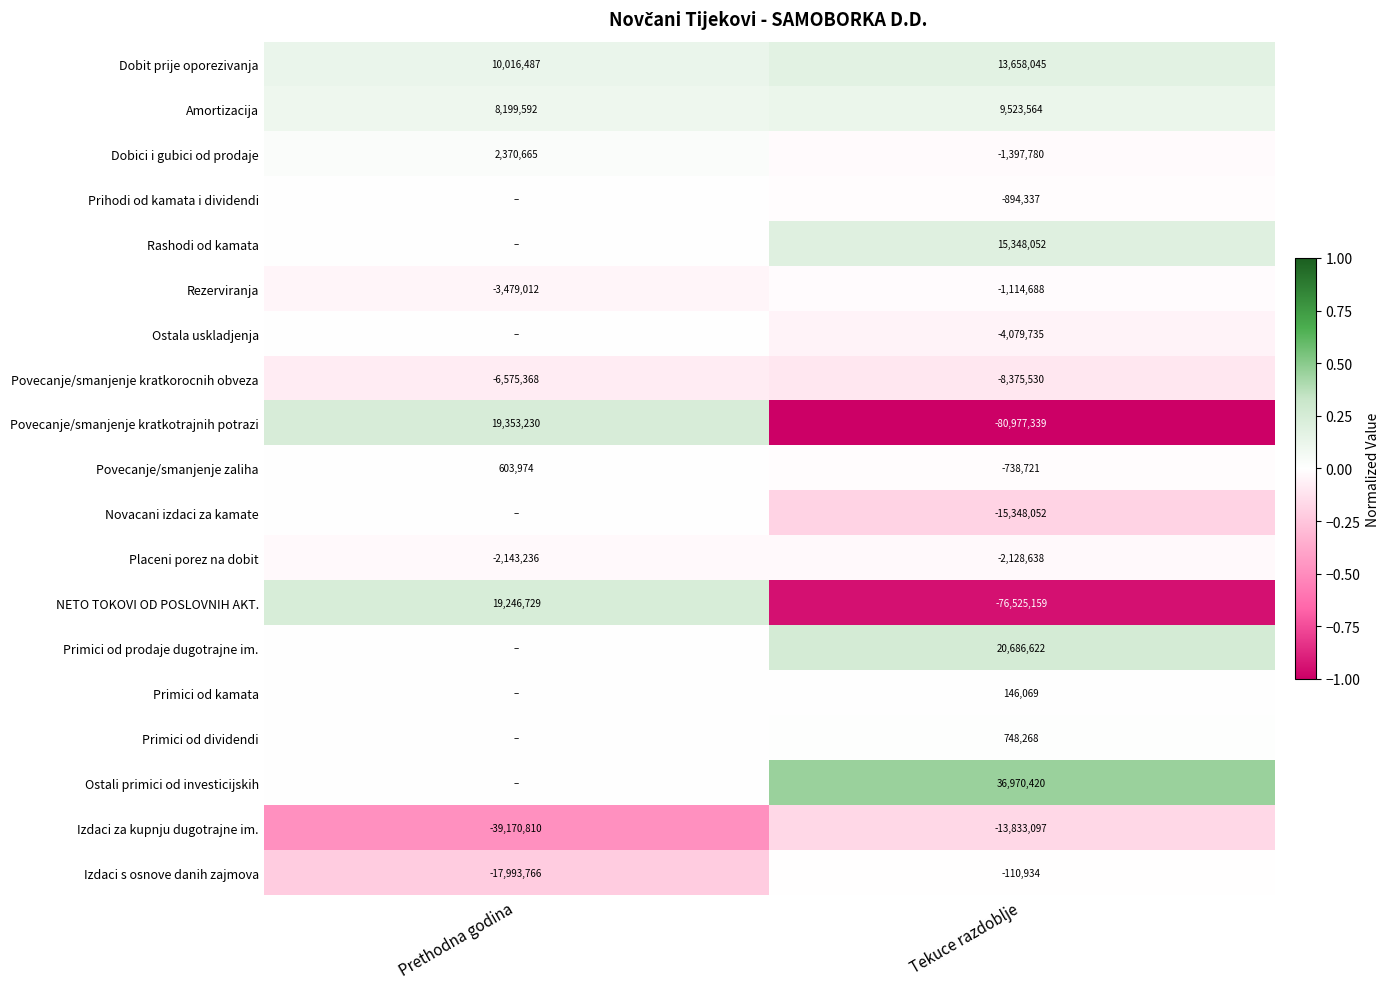

What is the difference between the maximum and minimum values in the Dobit prije oporezivanja series?

3641558